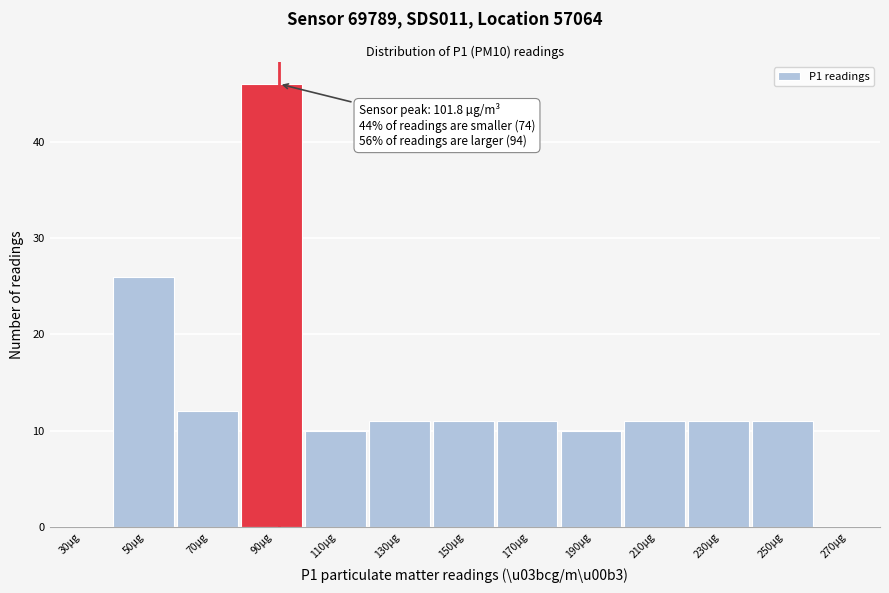

Reading left to right, what are all the values shown in this chart?

30µg=0	50µg=26	70µg=12	90µg=46	110µg=10	130µg=11	150µg=11	170µg=11	190µg=10	210µg=11	230µg=11	250µg=11	270µg=0